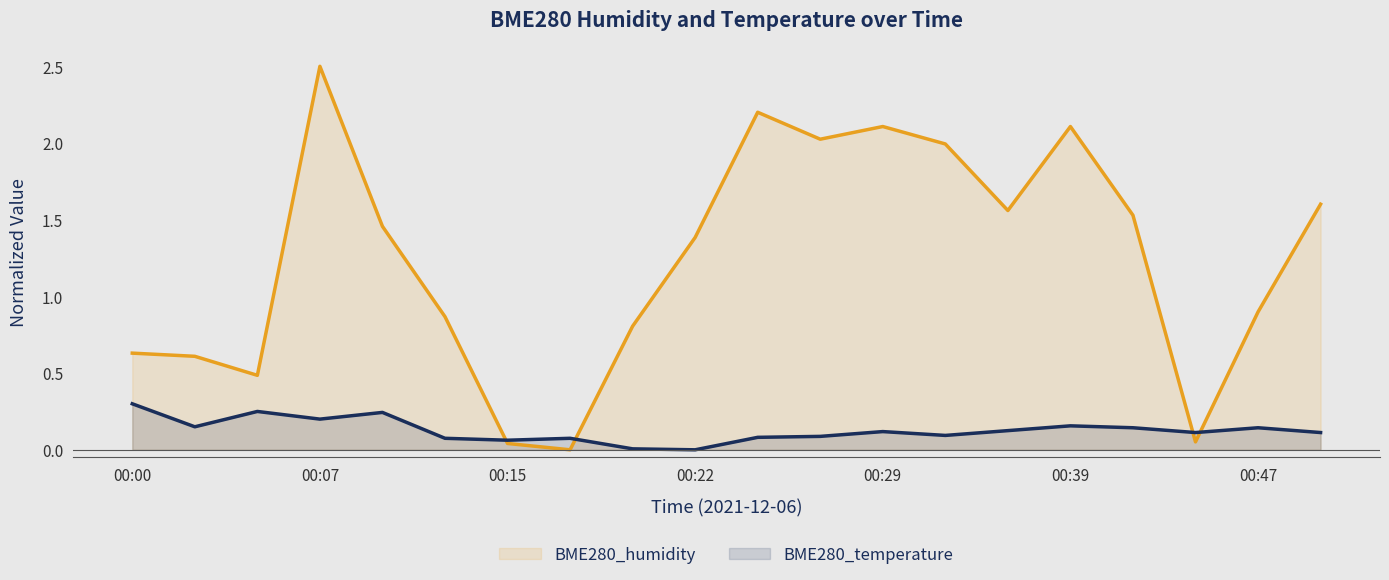

List the series in order of their peak value, lowest first.

BME280_temperature, BME280_humidity